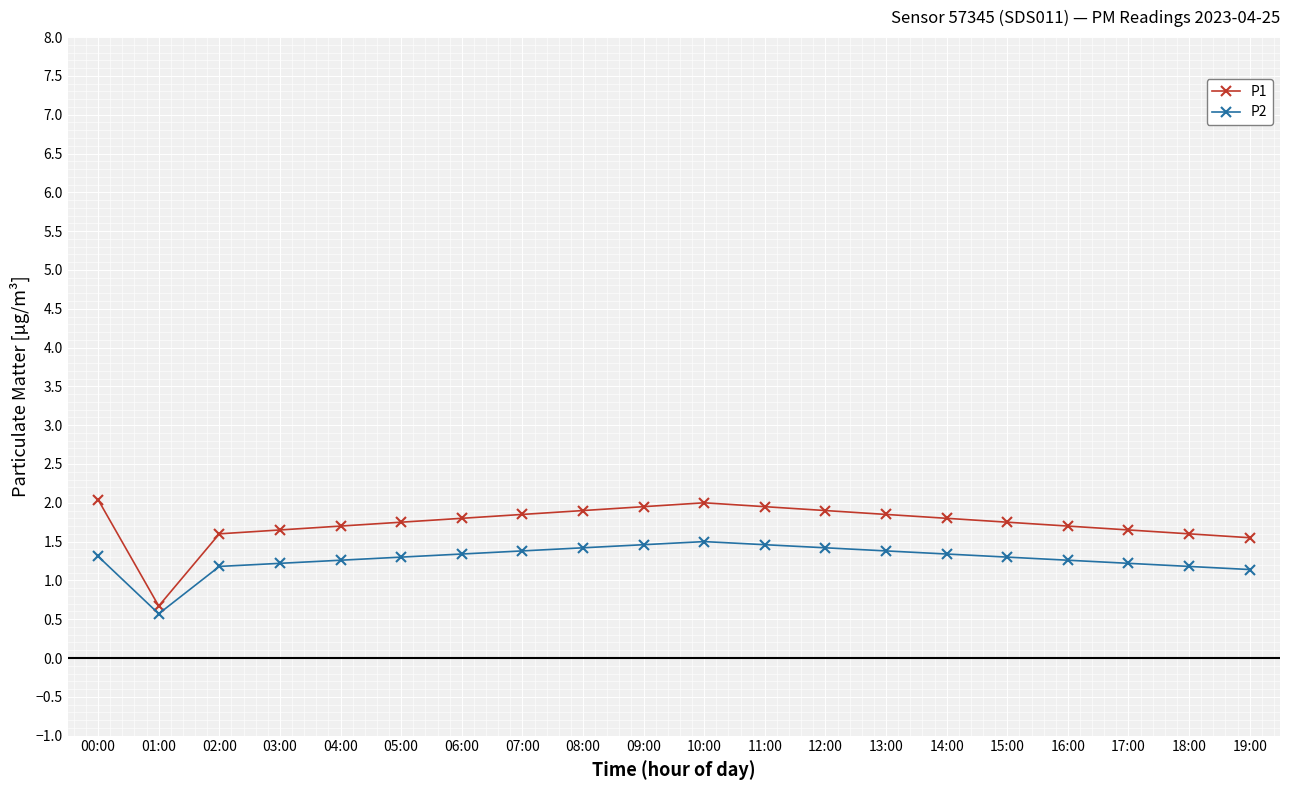

Where is the first local minimum for P1?

01:00